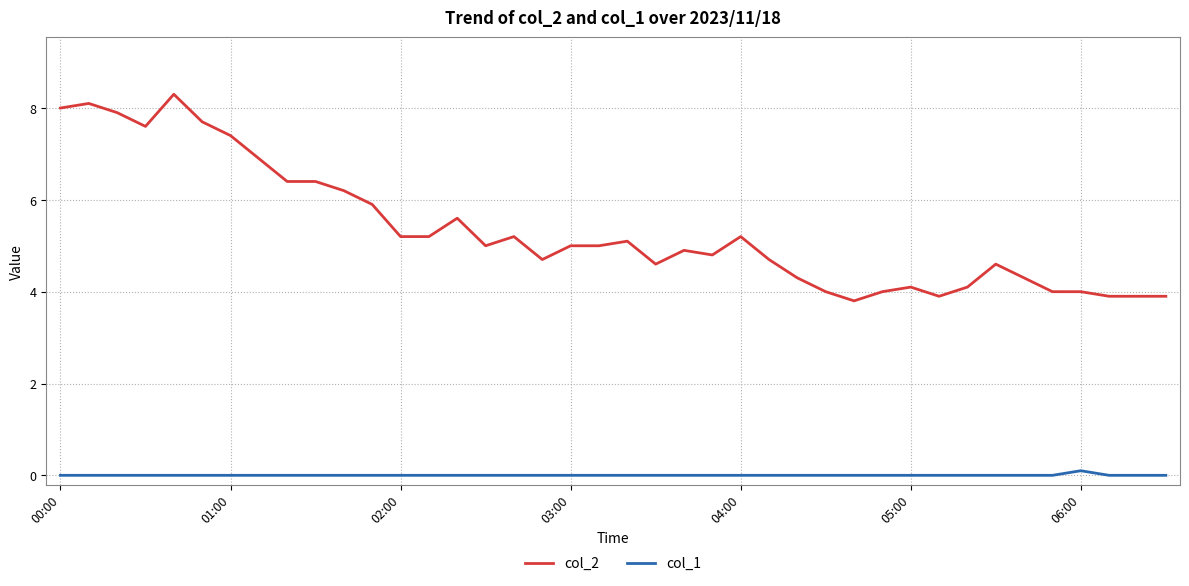

True or false: col_2 and col_1 intersect in this chart.

False